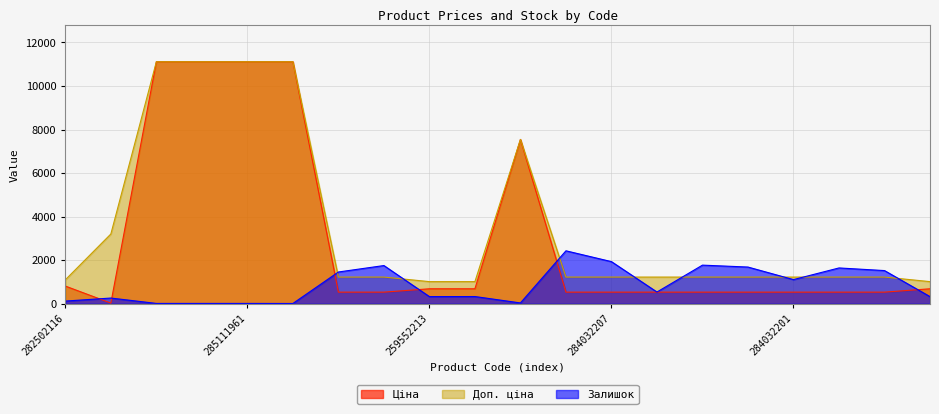

Read the Доп. ціна value at 283972211.

3205.0